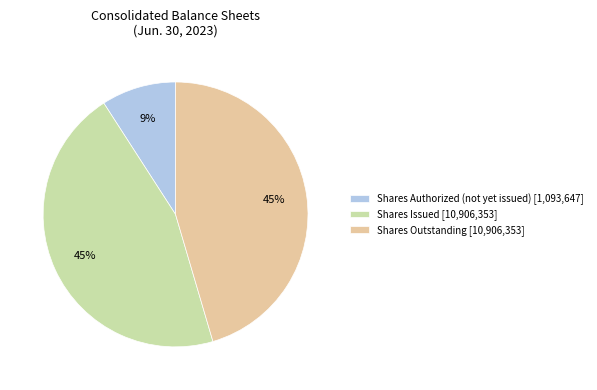

To the nearest percent, what percentage of the pie is Shares Outstanding [10,906,353]?

45%